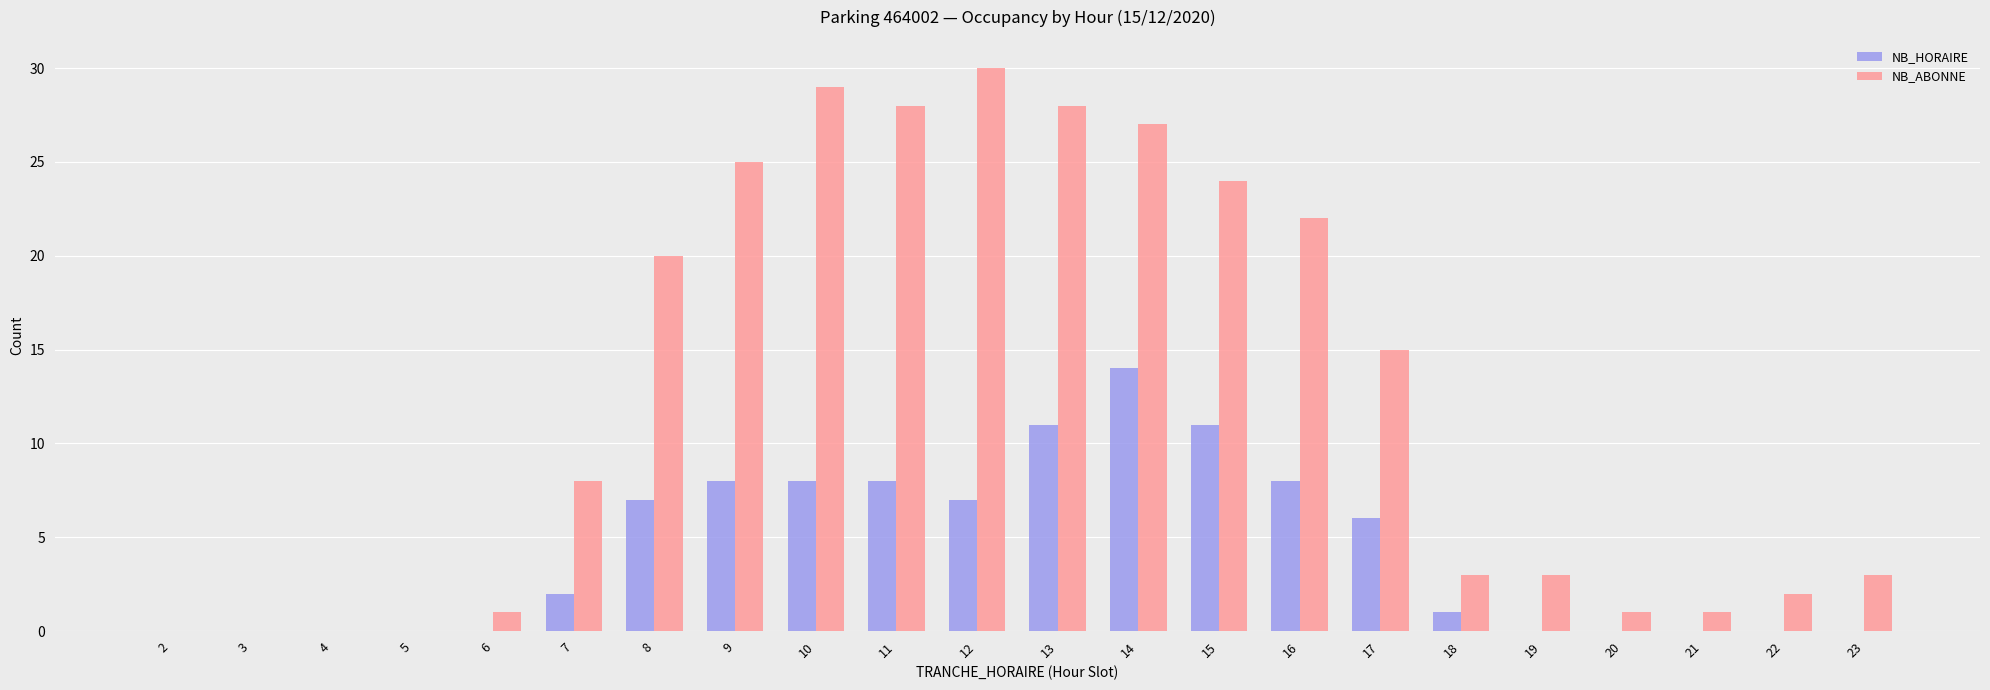

How many distinct data groups are displayed?

2